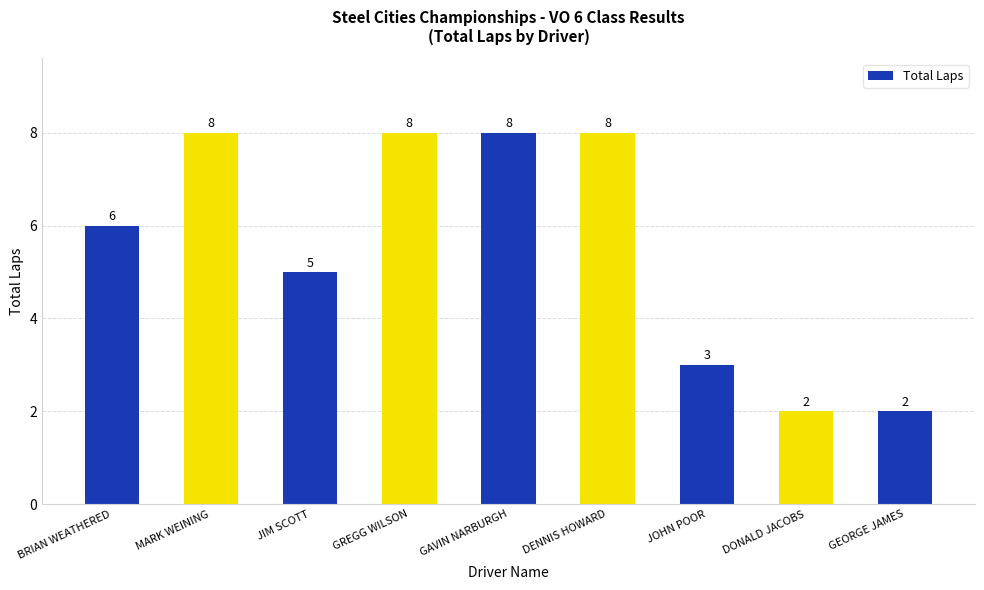

Are the bars horizontal?

No